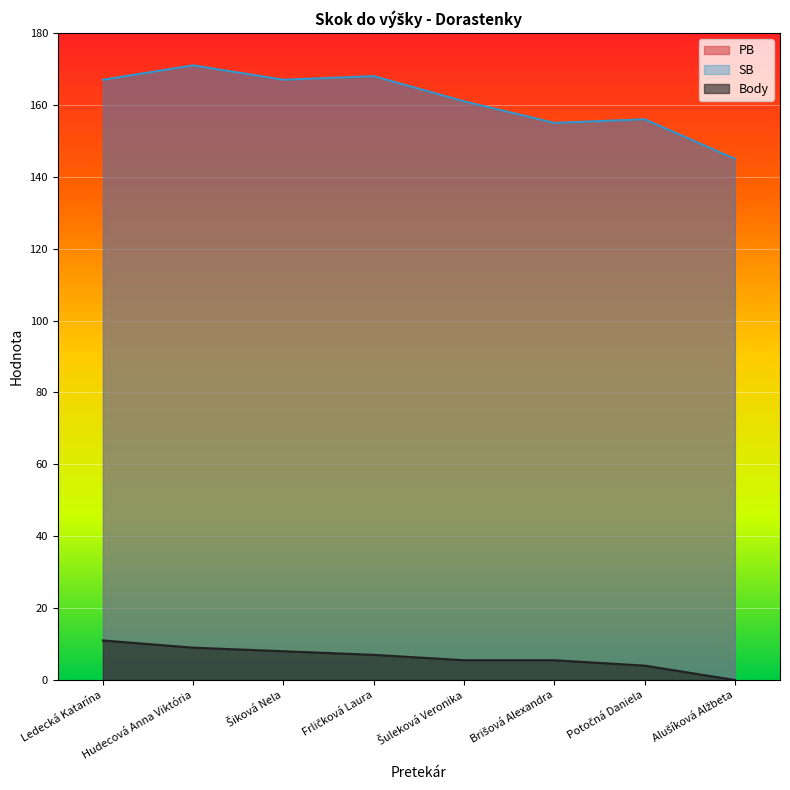

Which series has the widest spread of values?

PB